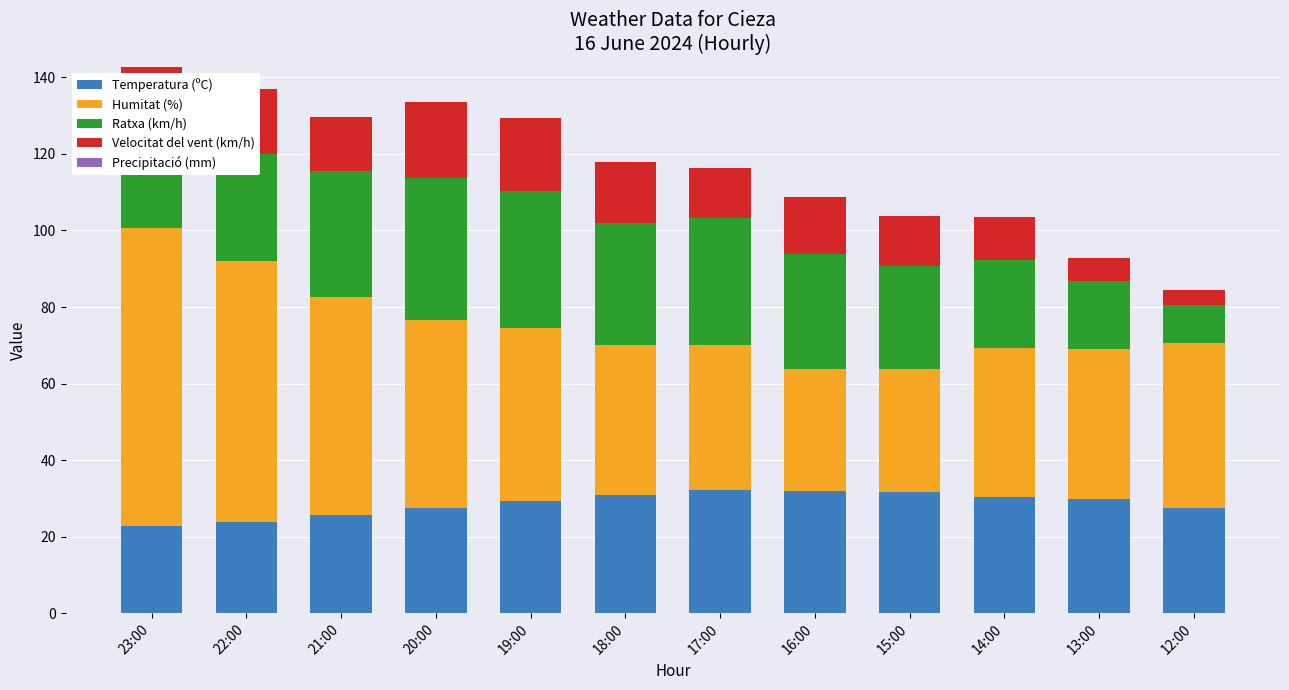

What is the sum of the Temperatura (ºC) values at 15:00 and 13:00?

61.6